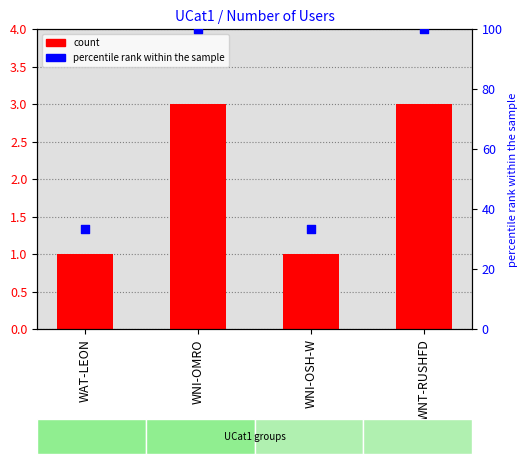

At how many categories does at least one series exceed 87?

2